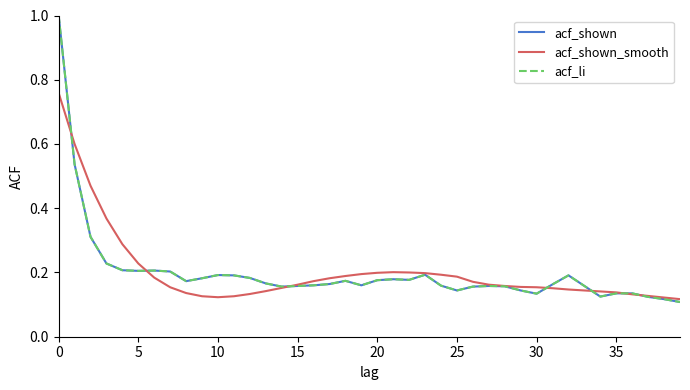

Is this an area chart (filled region under the line)?

No